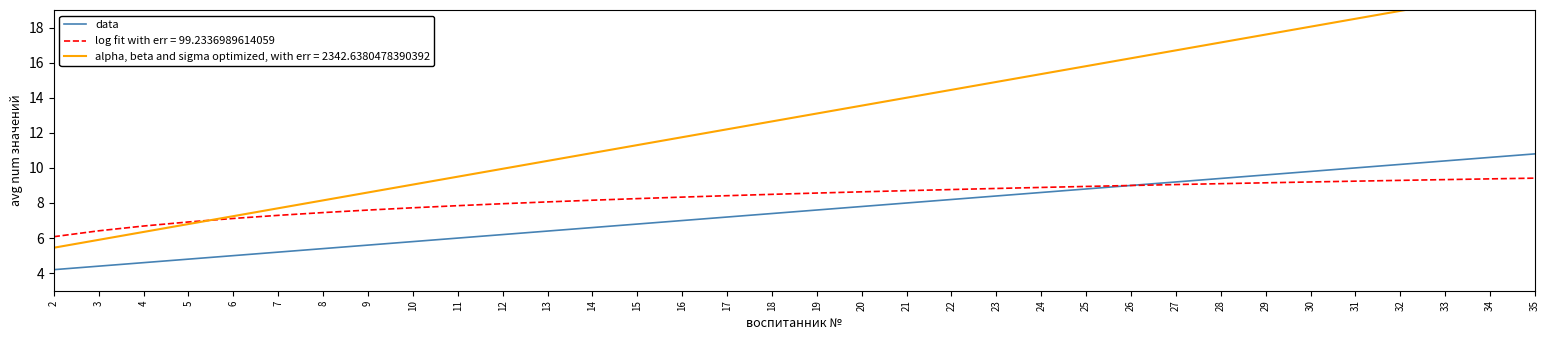

True or false: the data shows 8.4 at 23.

True